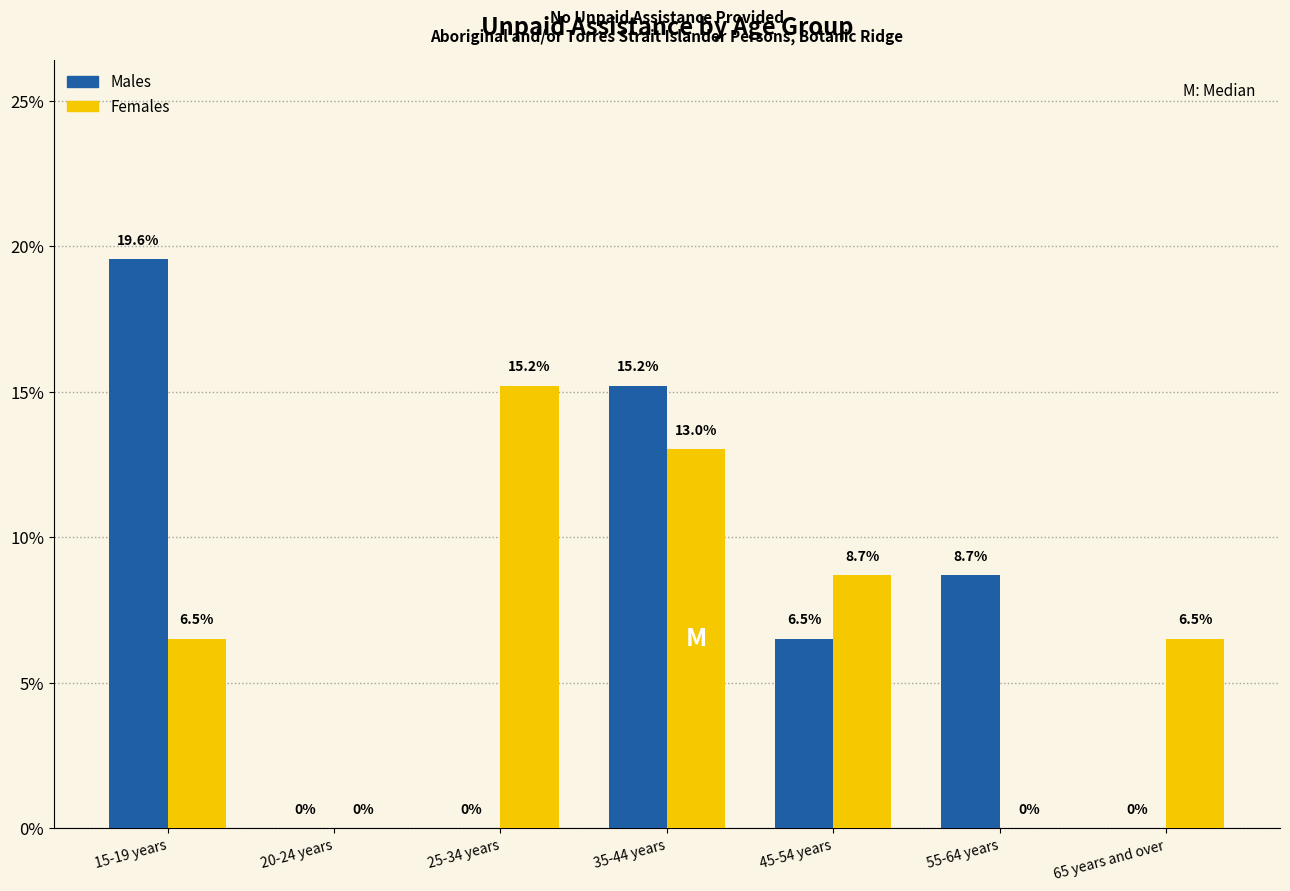

Reading left to right, extract all data points from this chart.

Males: 15-19 years=19.6	20-24 years=0.0	25-34 years=0.0	35-44 years=15.2	45-54 years=6.5	55-64 years=8.7	65 years and over=0.0
Females: 15-19 years=6.5	20-24 years=0.0	25-34 years=15.2	35-44 years=13.0	45-54 years=8.7	55-64 years=0.0	65 years and over=6.5